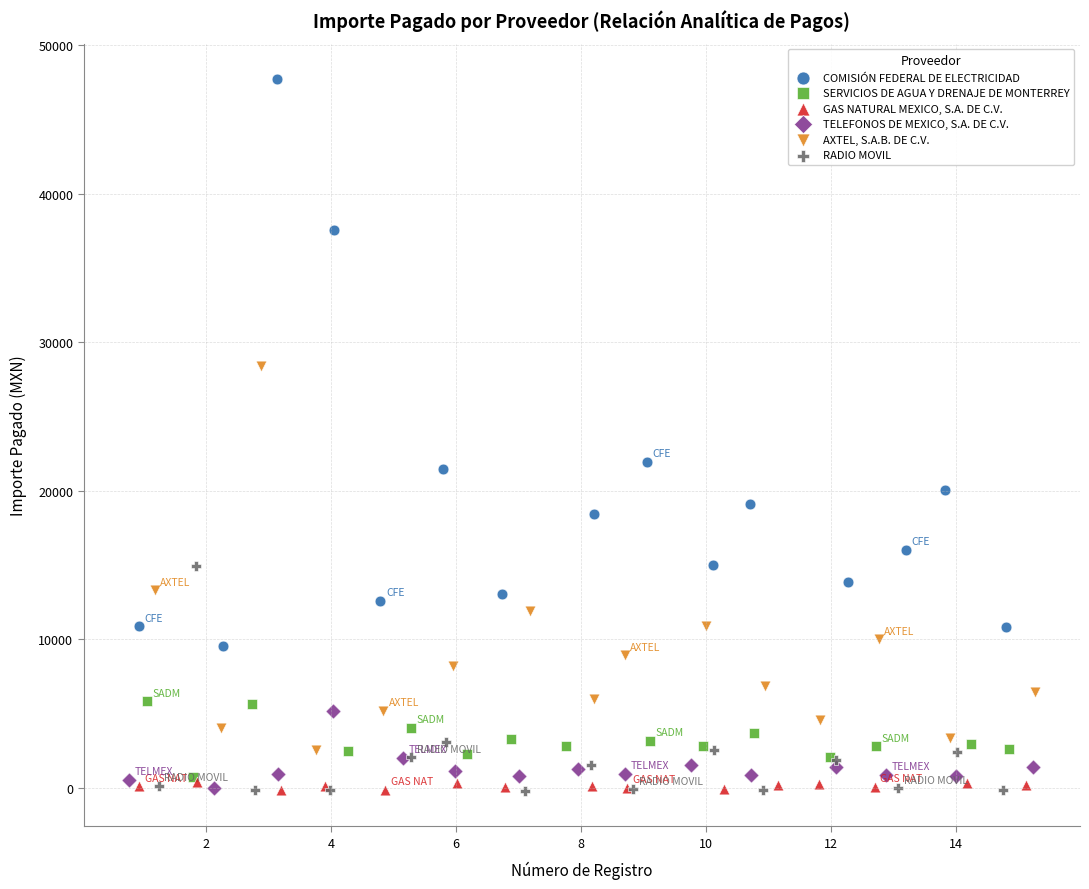

Which series reaches the maximum Y coordinate?

COMISIÓN FEDERAL DE ELECTRICIDAD